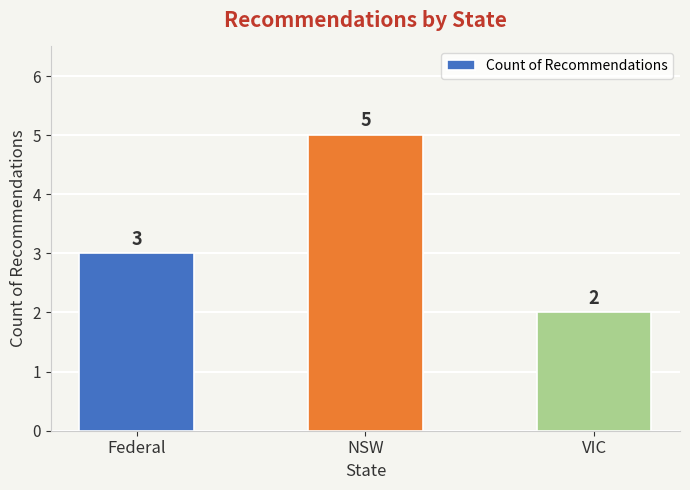

What value does the data have at NSW?

5